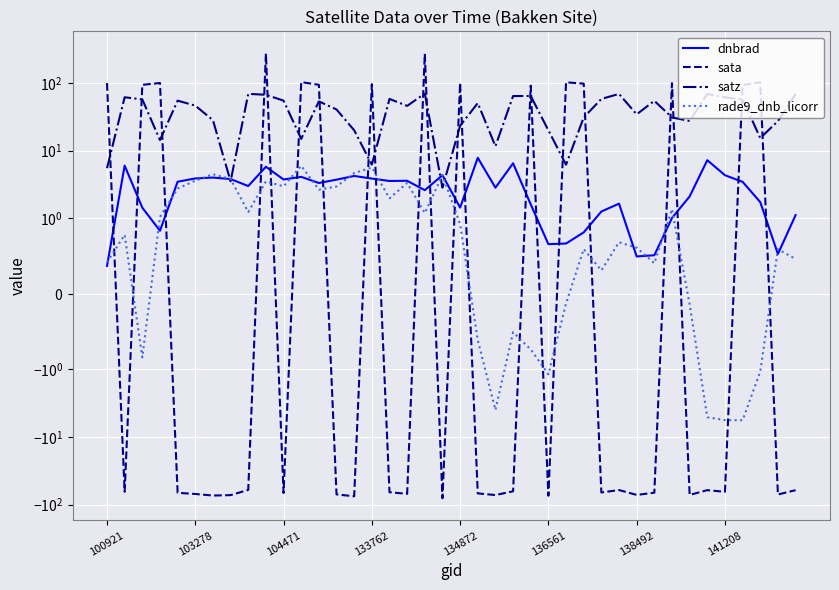

Which series changed the most between 34 and 38?

satz